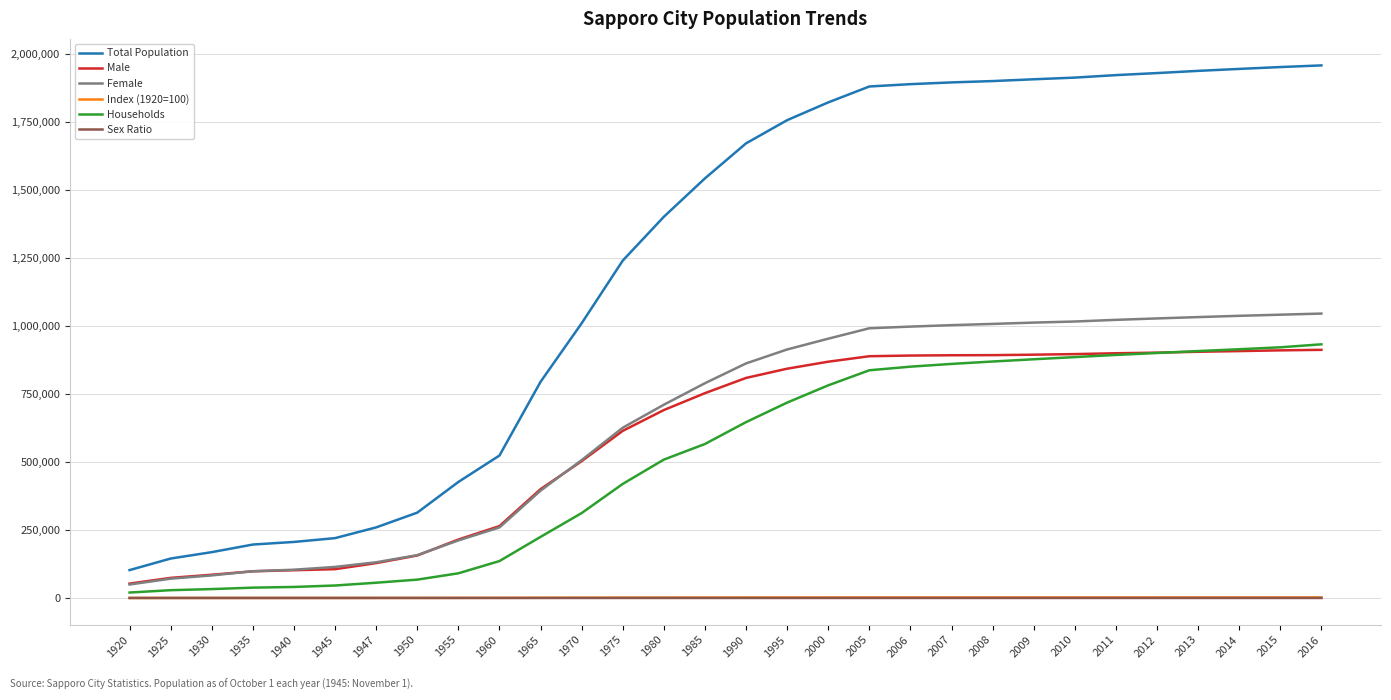

Which series has the largest total across all categories?

Total Population